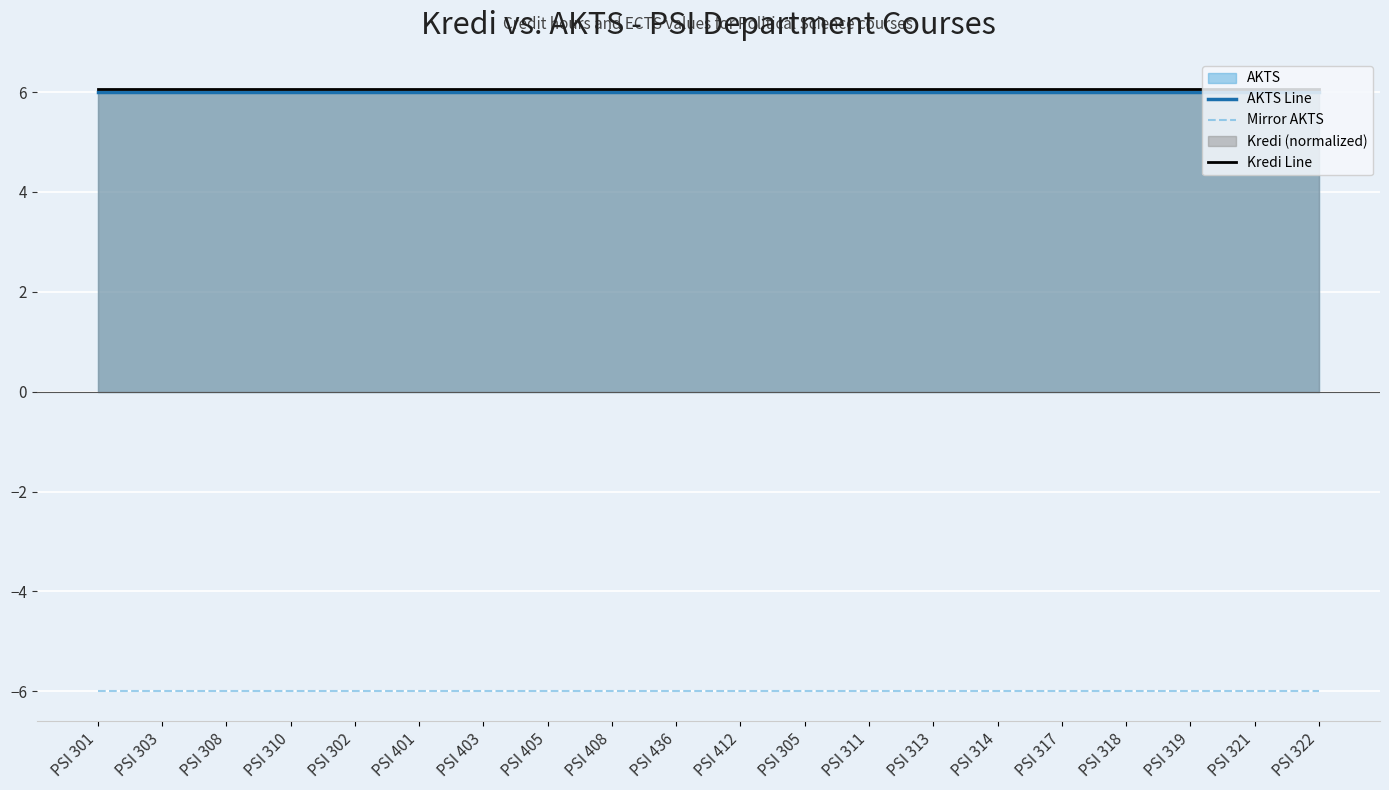

List the labels in order of Kredi Line value, largest first.

PSI 301, PSI 303, PSI 308, PSI 310, PSI 302, PSI 401, PSI 403, PSI 405, PSI 408, PSI 436, PSI 412, PSI 305, PSI 311, PSI 313, PSI 314, PSI 317, PSI 318, PSI 319, PSI 321, PSI 322